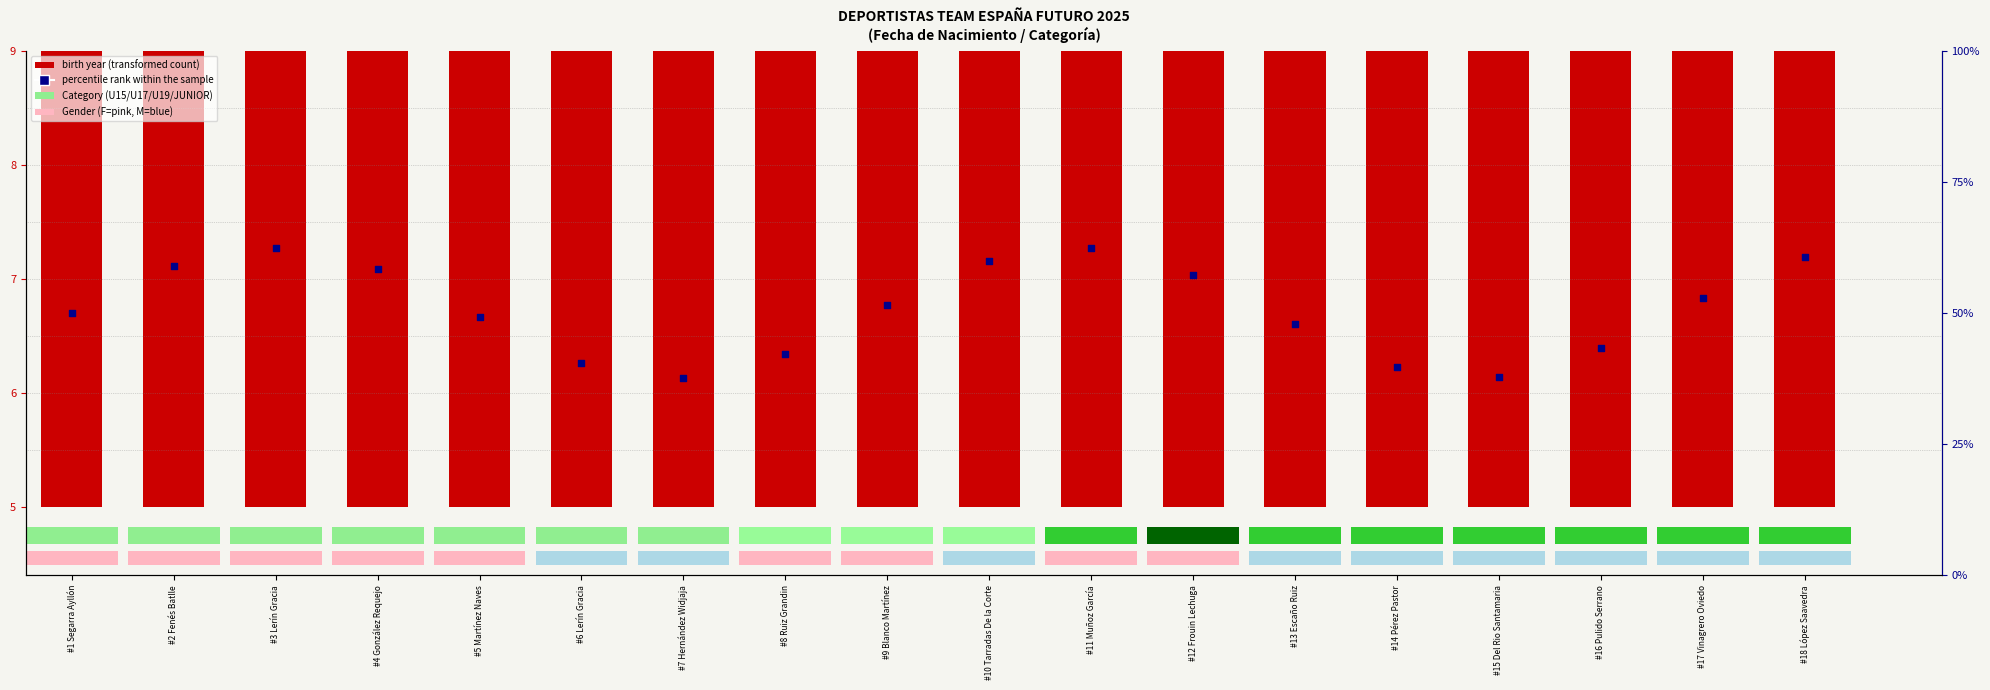

Is the value of percentile rank within the sample at #10 Tarradas De la Corte greater than the value of birth year (transformed count) at #7 Hernández Widjaja?

No